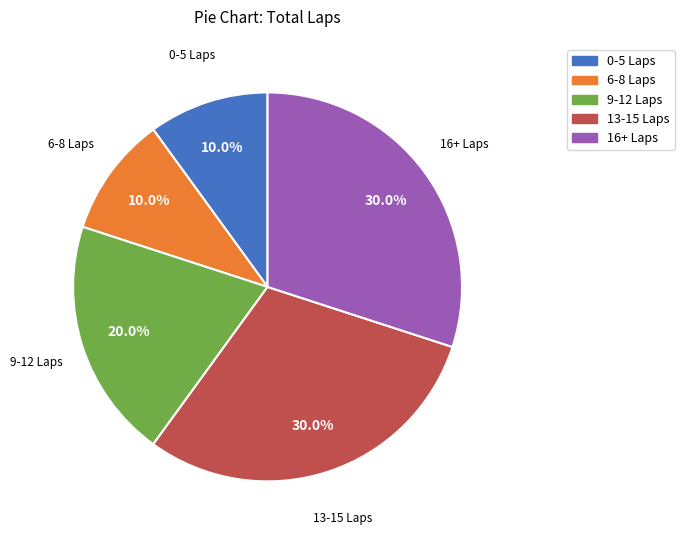

Is there any slice that represents more than half of the pie?

No